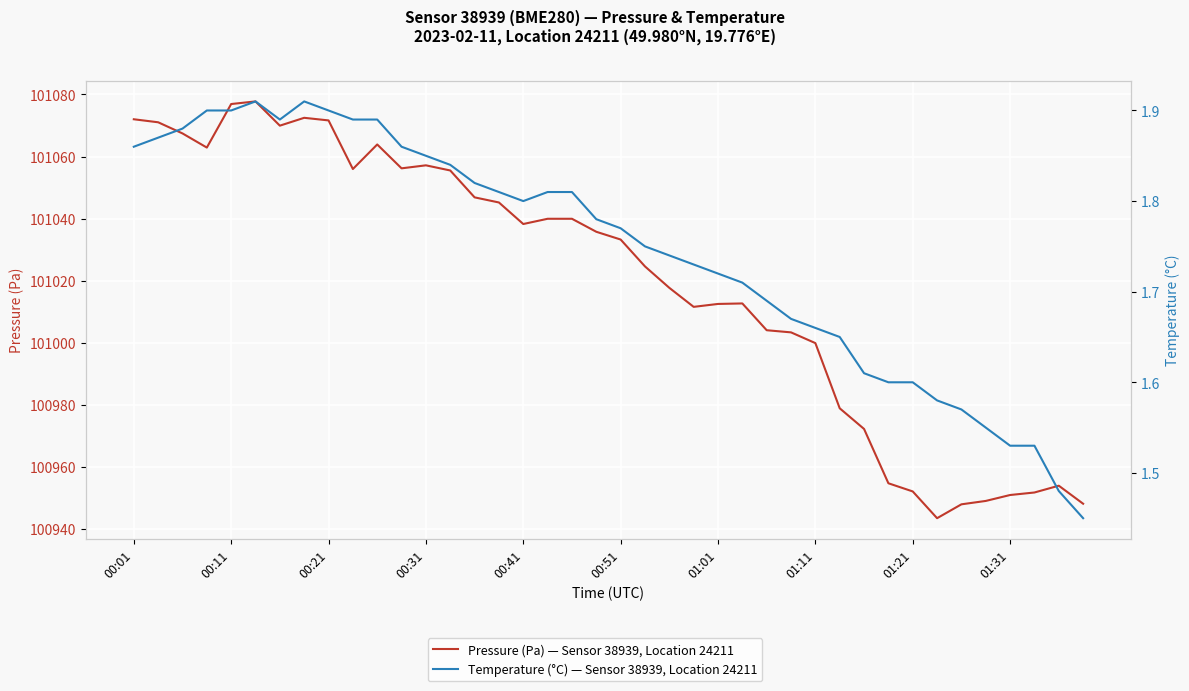

How many distinct data groups are displayed?

2